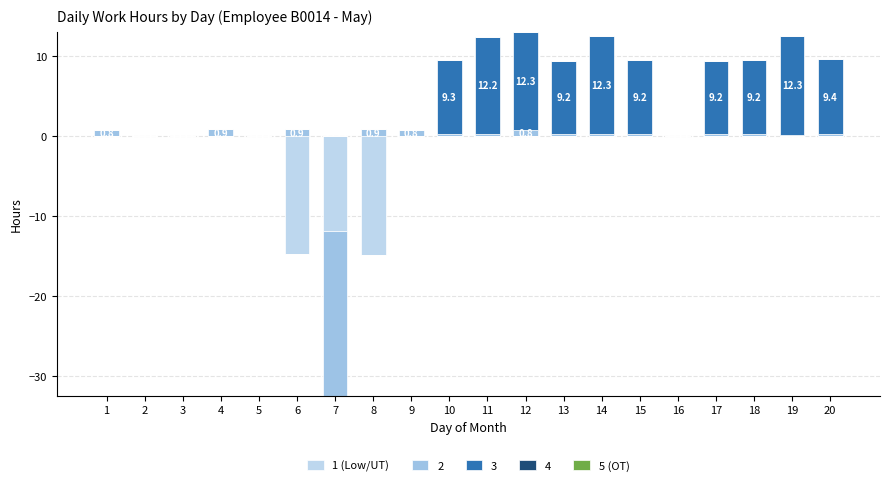

At which label is 3 closest to 6?

13